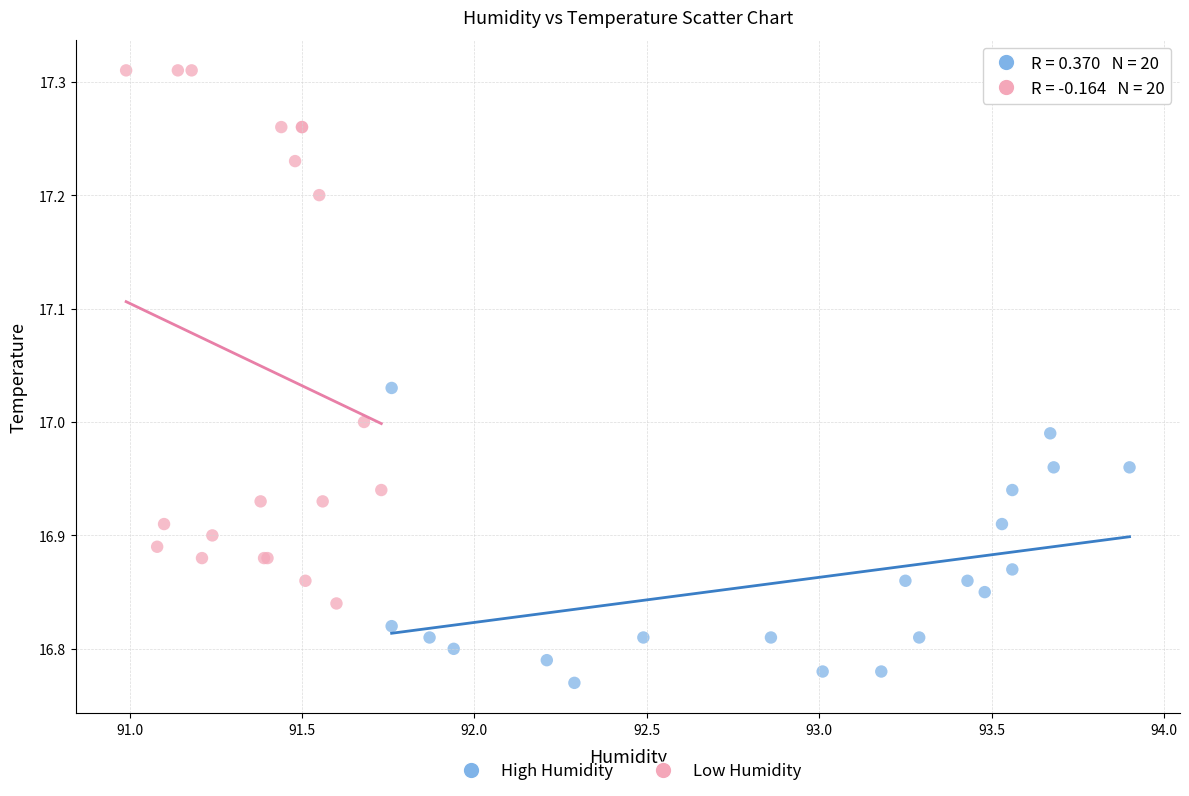

Which series has the widest spread of Y values?

Low Humidity